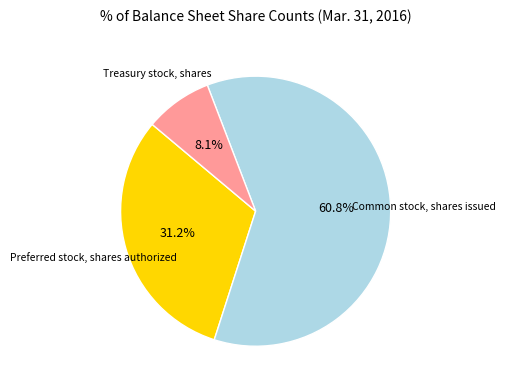

Is there a majority slice in this chart?

Yes